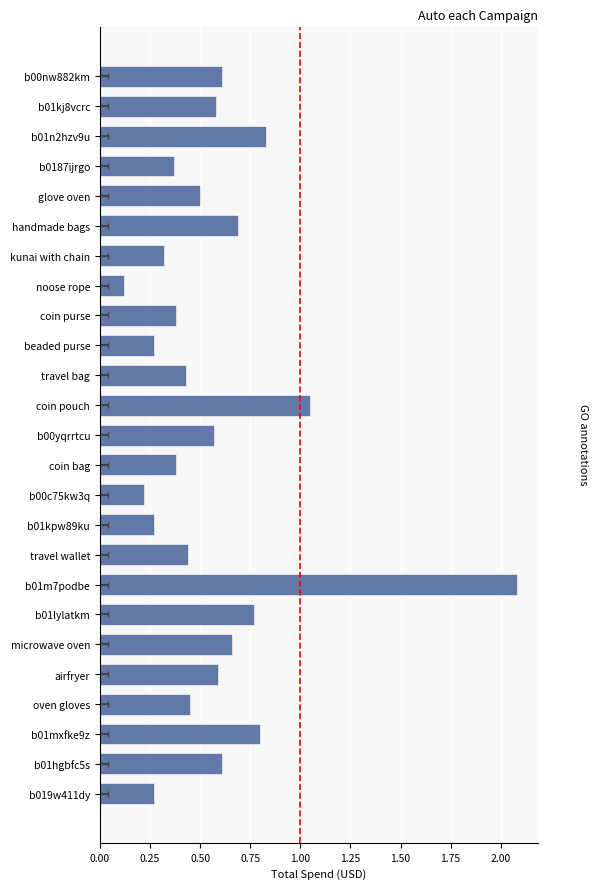

What is the sum of all values?

14.3